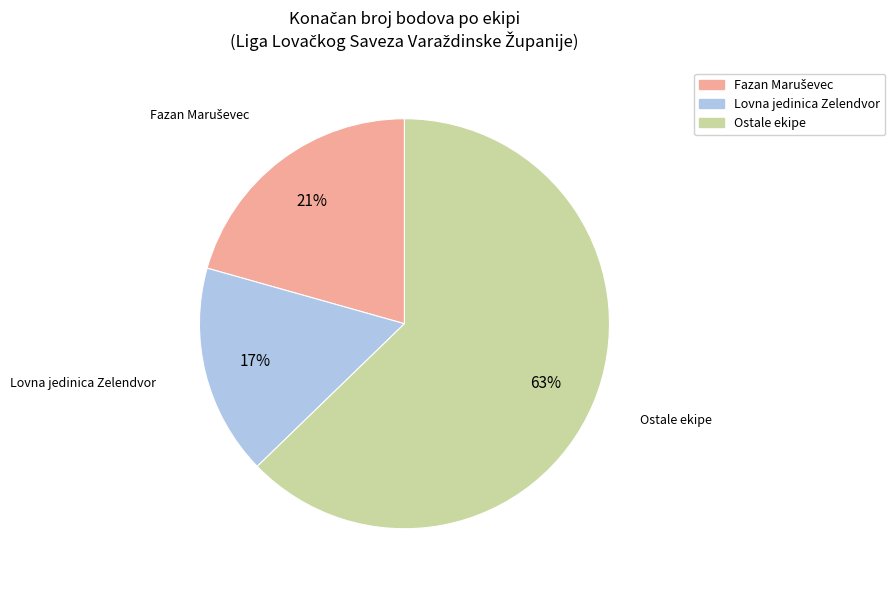

Count the number of slices in the pie.

3